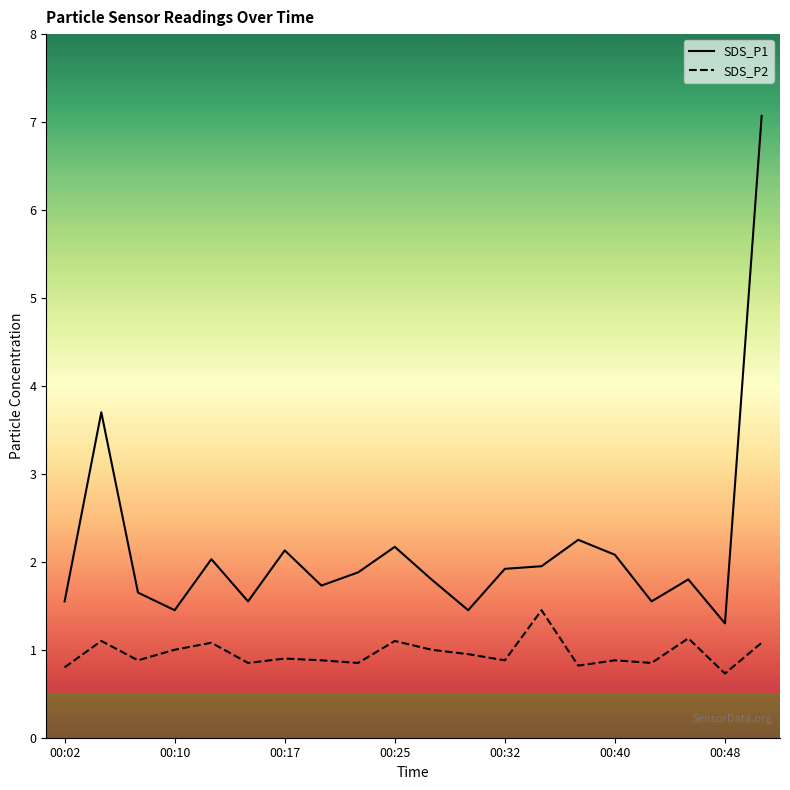

Which series has the largest range (max minus min)?

SDS_P1 line